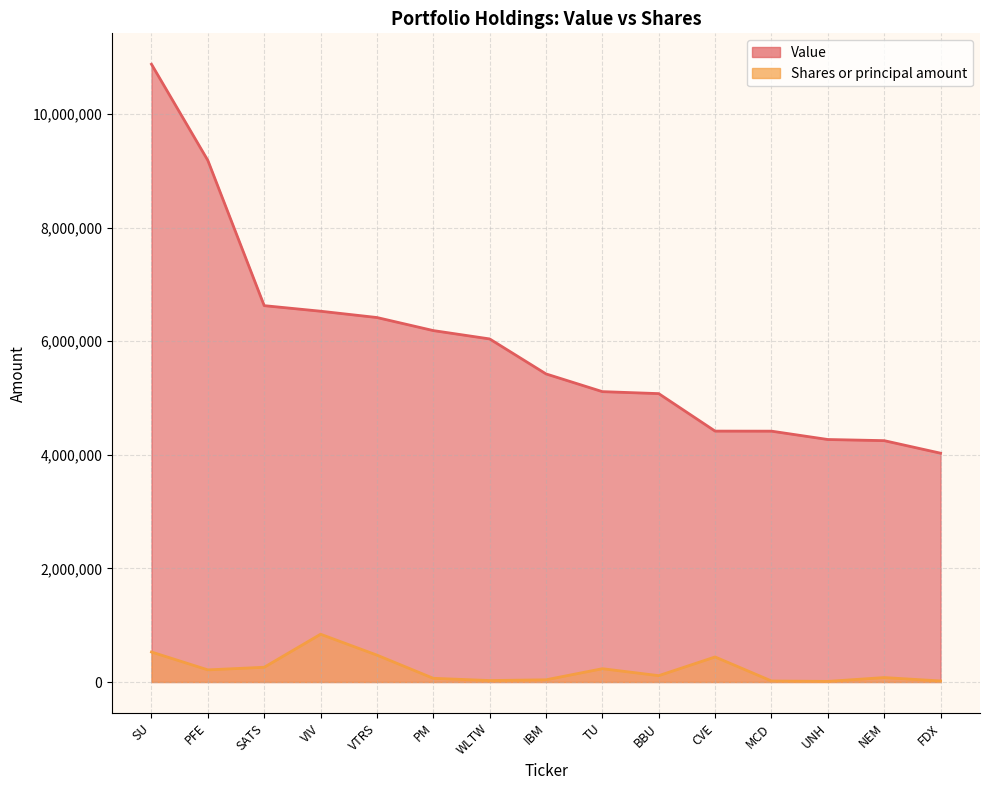

True or false: Value and Shares or principal amount intersect in this chart.

False